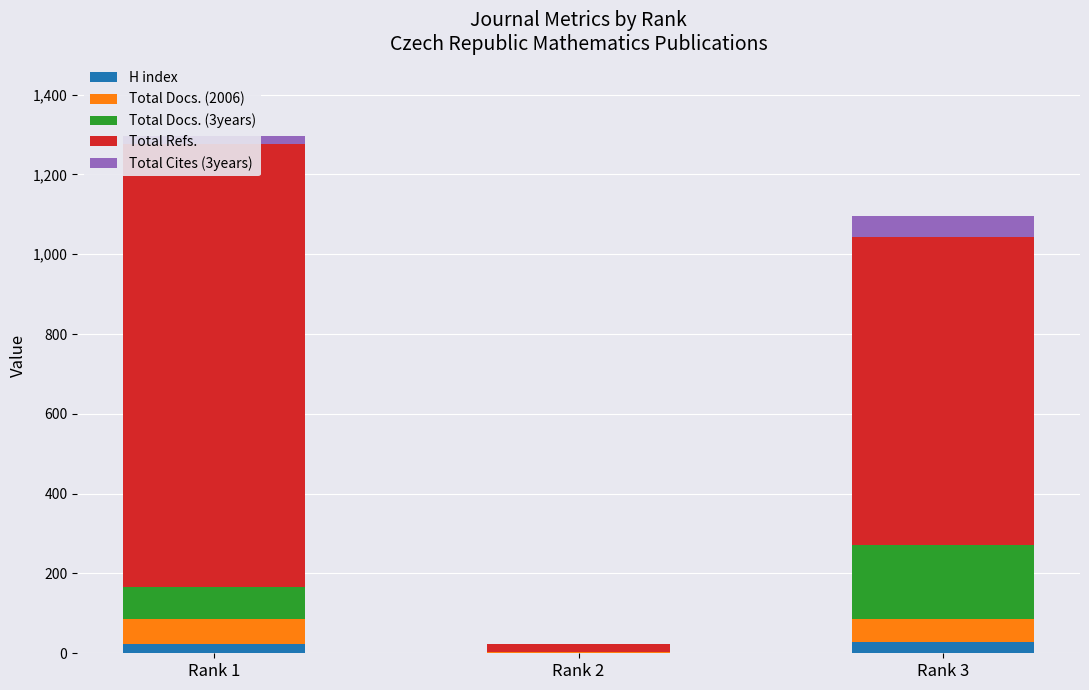

What is the spread (max minus min) of values at Rank 1?

1087